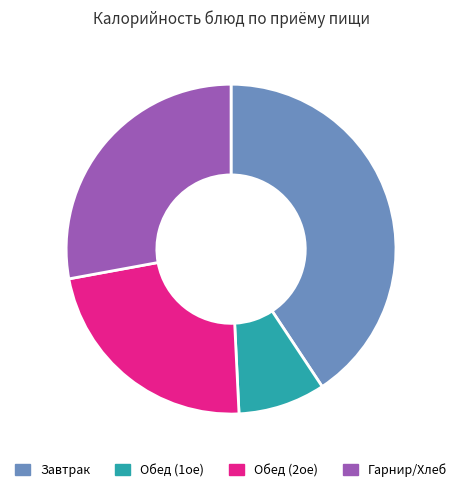

Do Обед (2ое) and Гарнир/Хлеб together represent more than half of the pie?

Yes